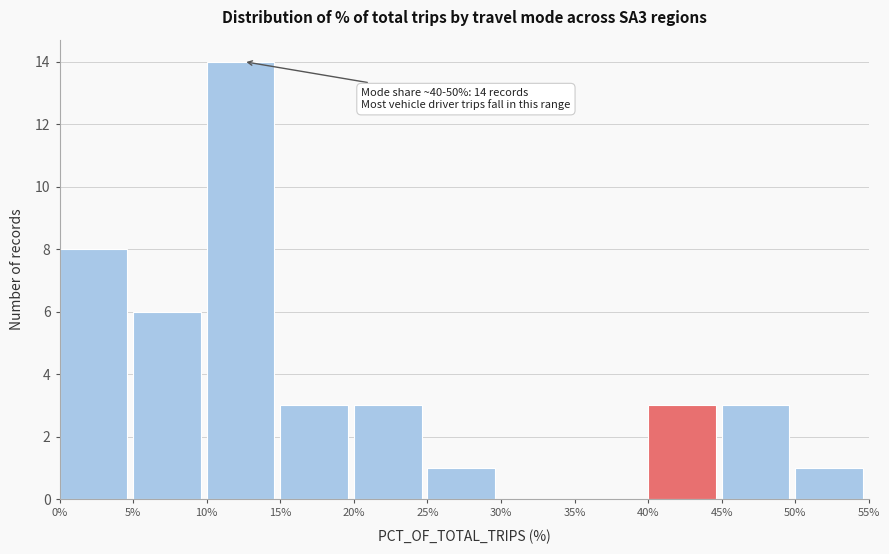

Which range on the x-axis has the tallest bar?

10% to 15%